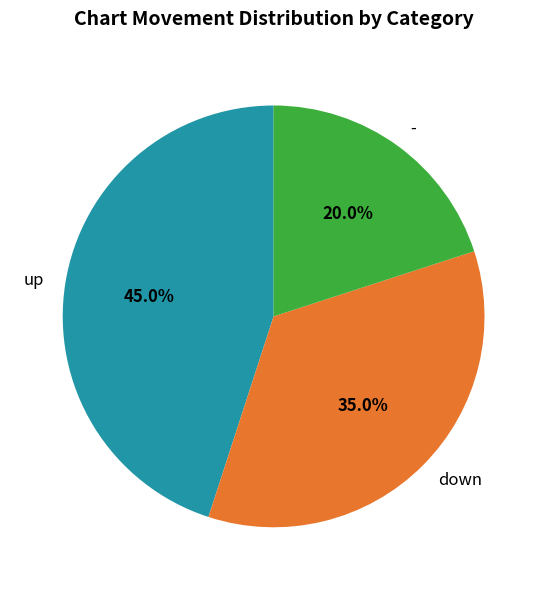

To the nearest percent, what is the difference between the largest and smallest slice percentages?

25%